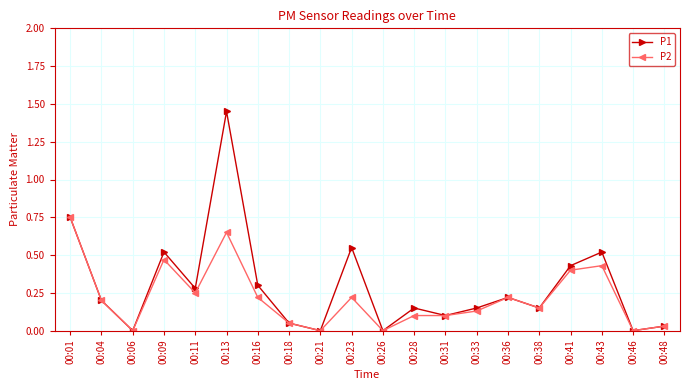

Which category has the highest value across all series?

00:13